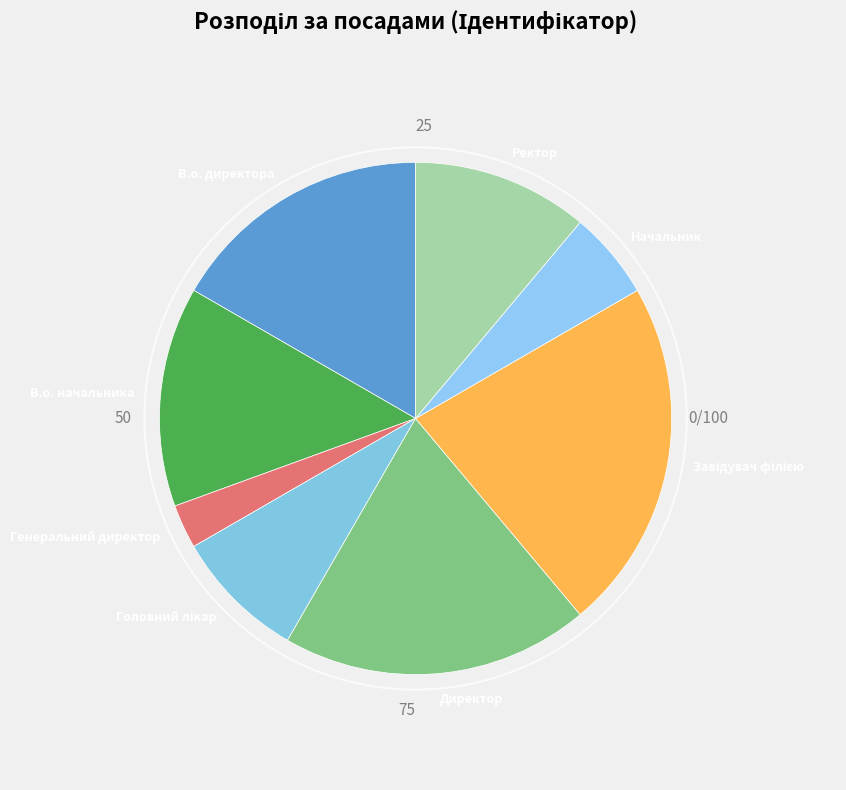

How many segments does this pie chart have?

8